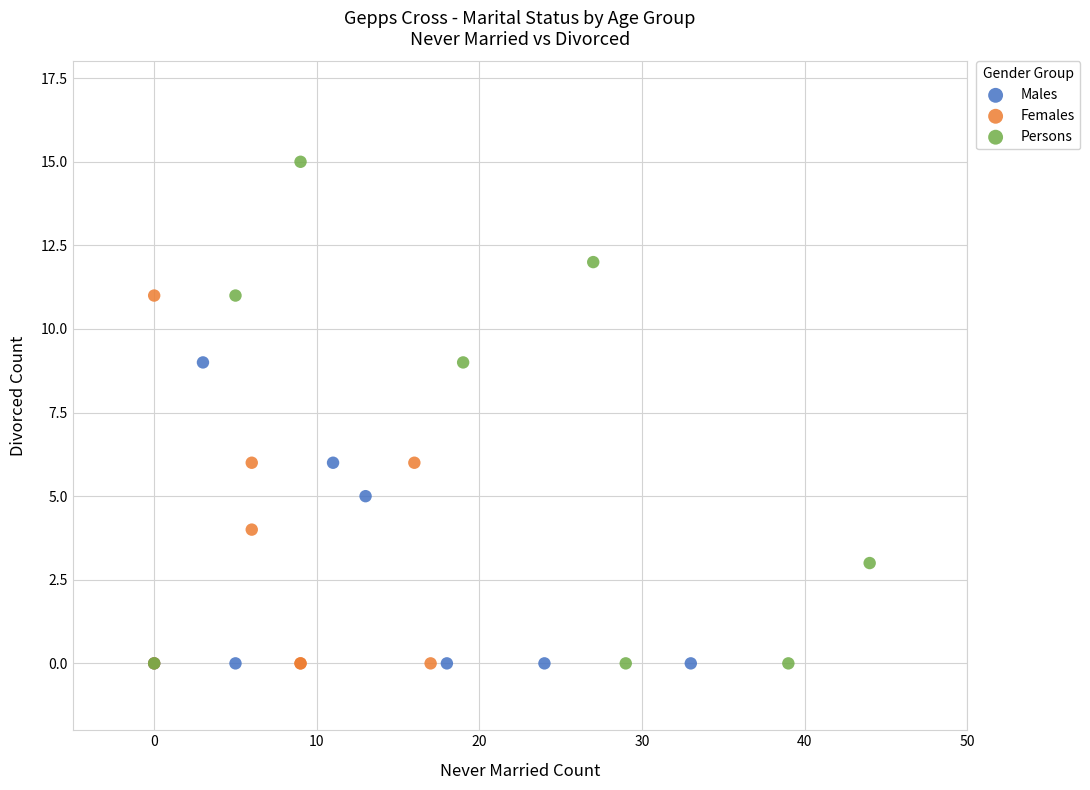

Which series has the widest spread of Y values?

Persons